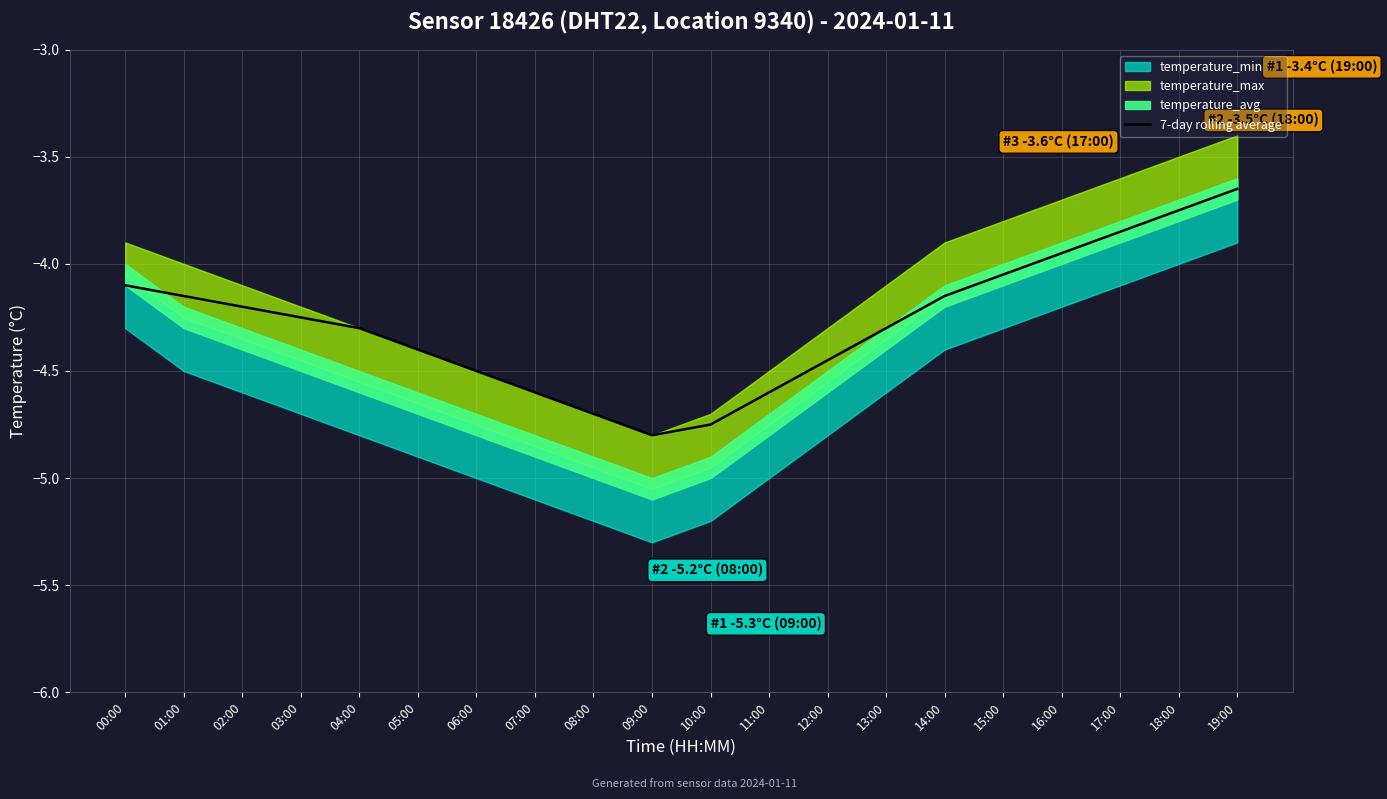

What is the difference between the maximum and minimum values?

1.1